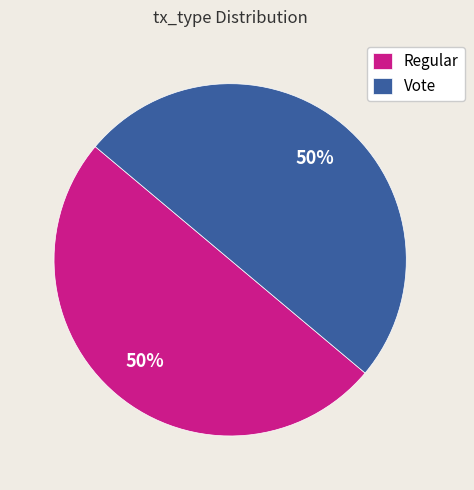

Combined, do Regular and Vote account for over 50%?

Yes